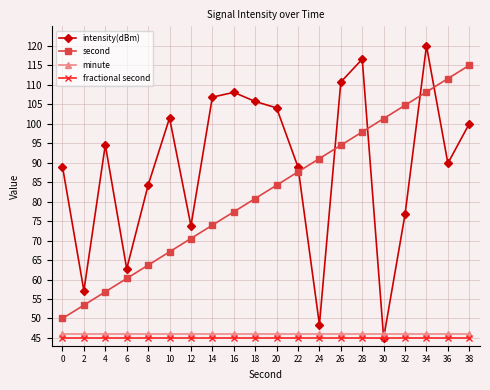

How many interior local peaks does the intensity(dBm) series have?

5